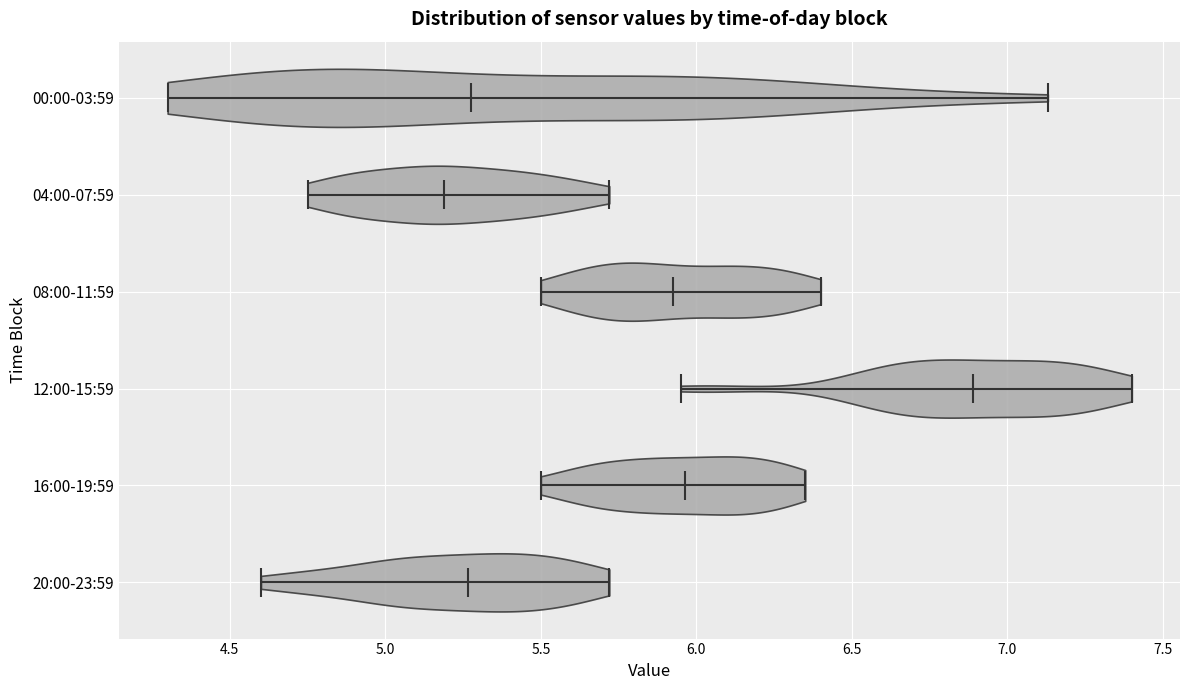

Reading bottom to top, read every violin against the x-axis: where its median line is, and the lowest and highest points it reaches. The values are not printed on the chart, so give them approximately, as read against the axis.

20:00-23:59: median line 5.25, lowest point 4.60, highest point 5.70
16:00-19:59: median line 5.95, lowest point 5.50, highest point 6.35
12:00-15:59: median line 6.90, lowest point 5.95, highest point 7.40
08:00-11:59: median line 5.95, lowest point 5.50, highest point 6.40
04:00-07:59: median line 5.20, lowest point 4.75, highest point 5.70
00:00-03:59: median line 5.30, lowest point 4.30, highest point 7.15